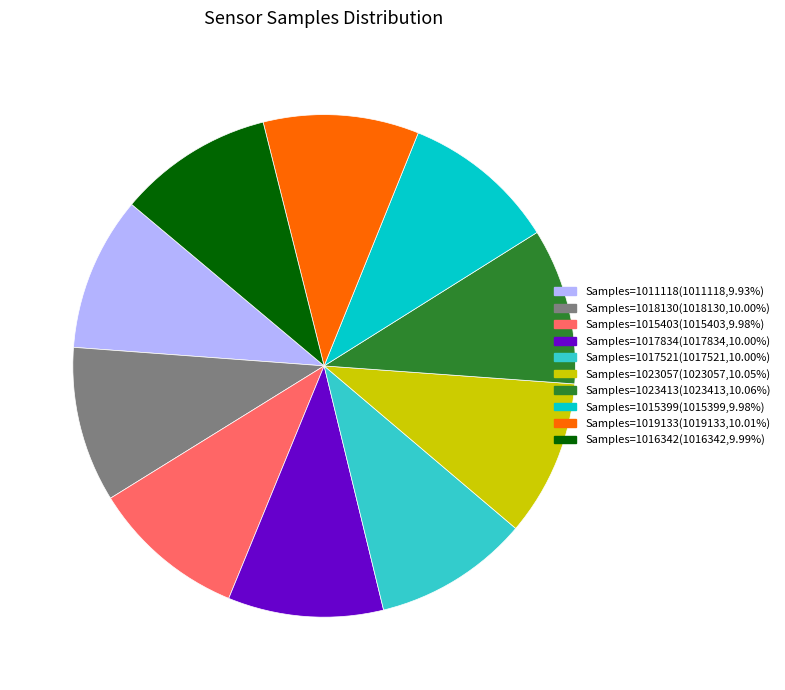

Is Samples=1019133 the majority of the pie?

No